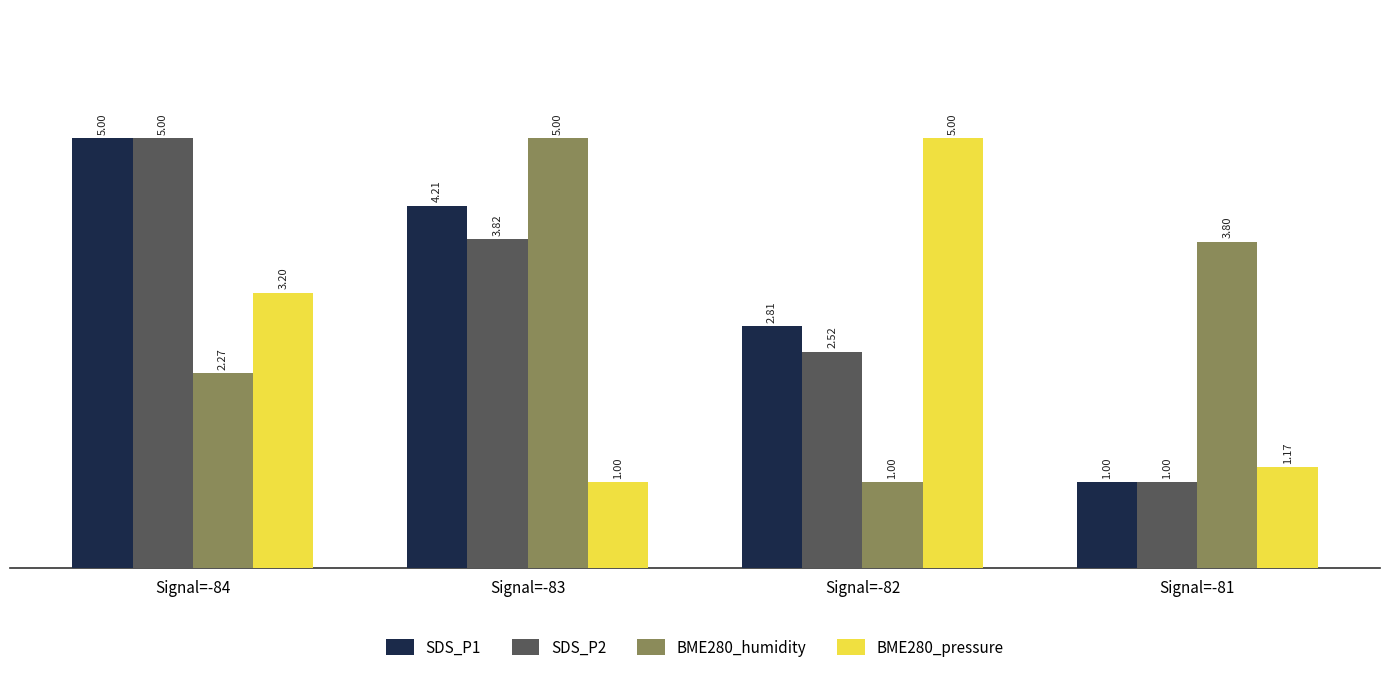

Rank the categories by SDS_P2 value from highest to lowest.

Signal=-84, Signal=-83, Signal=-82, Signal=-81